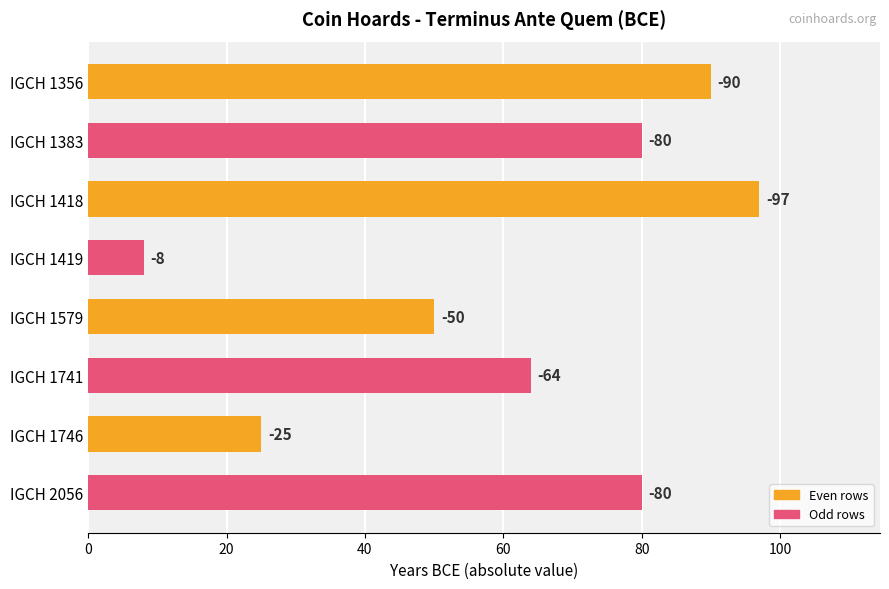

How many bars are there in total?

8